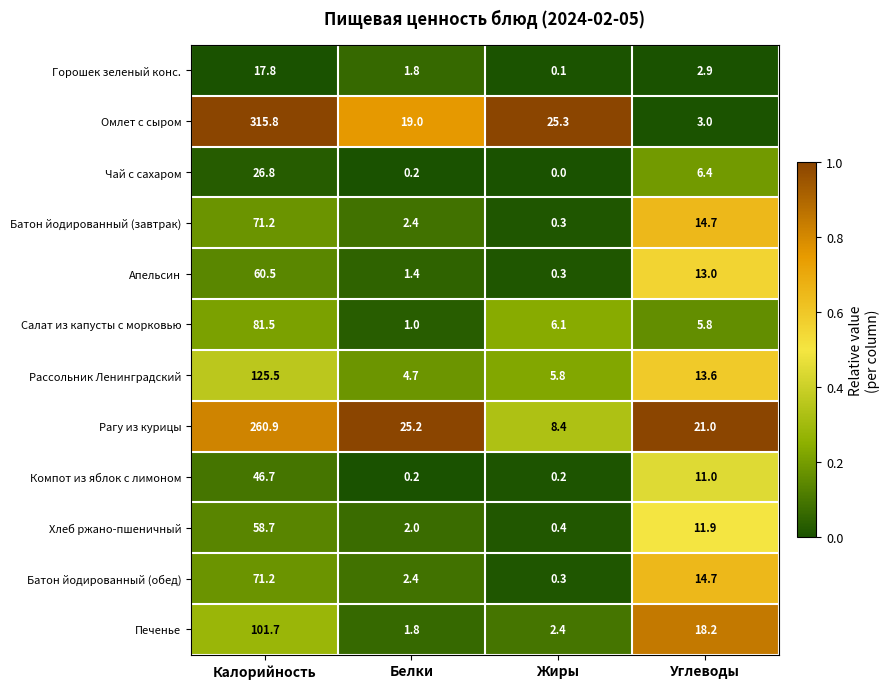

What is the difference between the second highest and second lowest values in the Омлет с сыром series?

6.3